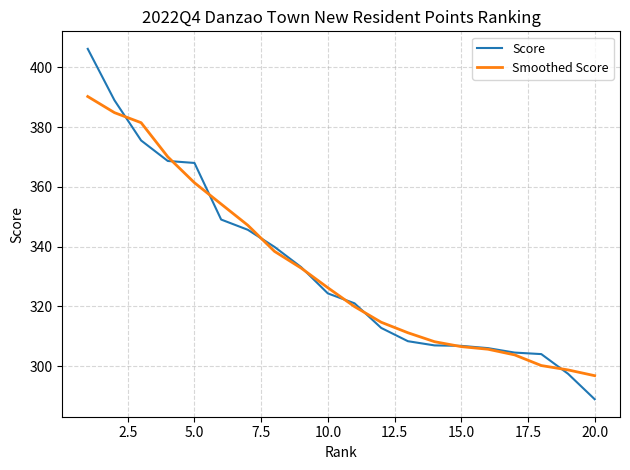

Rank the series by their maximum value, from highest to lowest.

Score, Smoothed Score